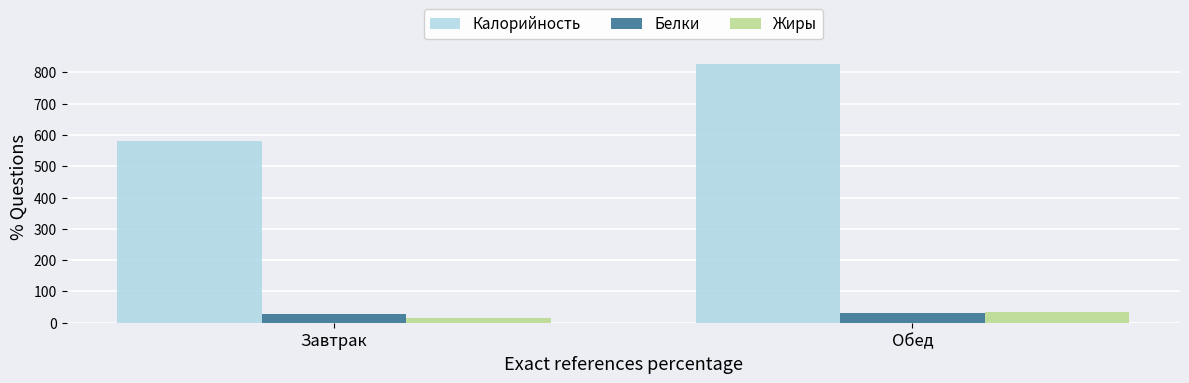

What are all the series names shown in the legend?

Калорийность, Белки, Жиры